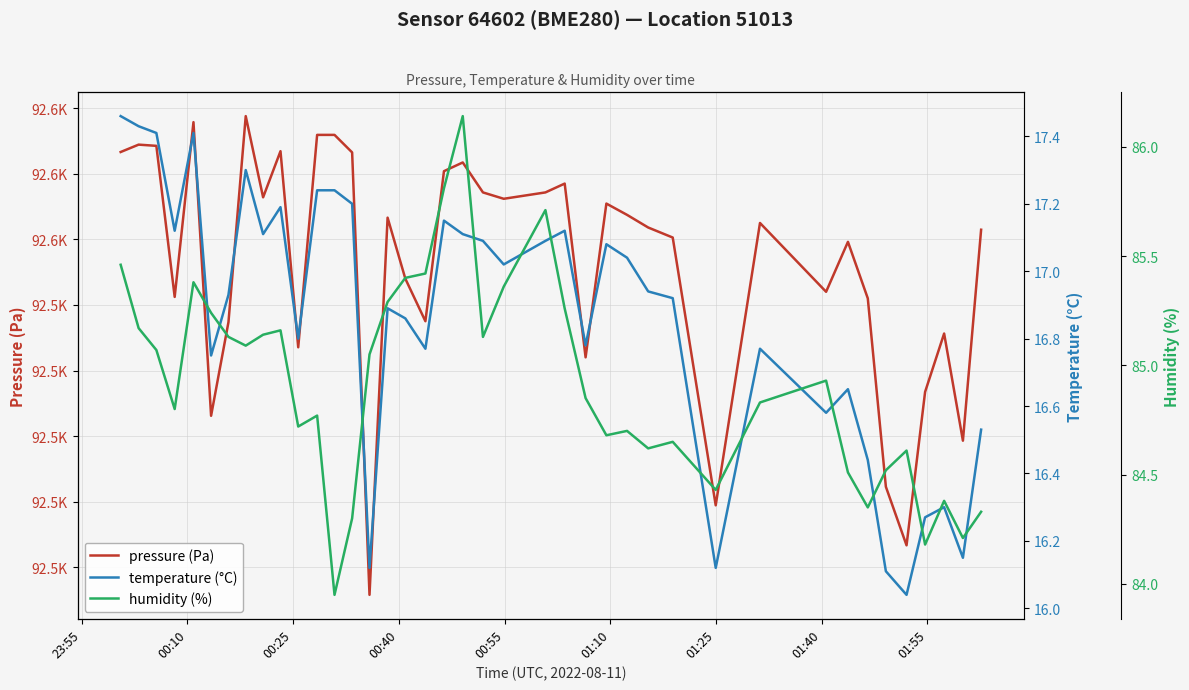

Is the value of humidity (%) at 11 greater than the value of pressure (Pa) at 21?

No